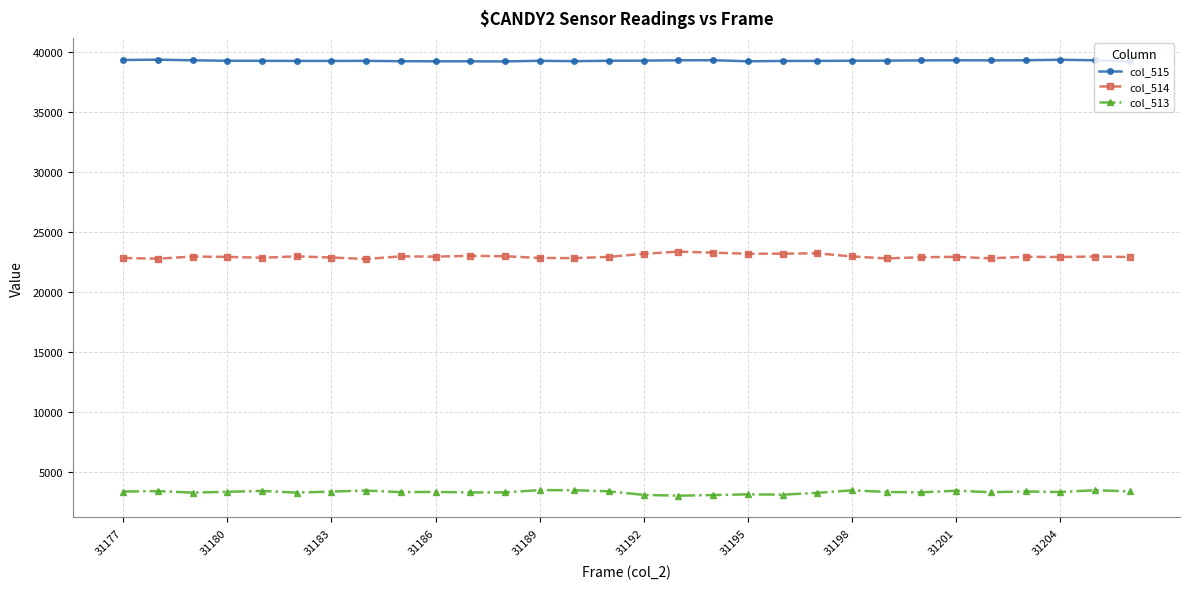

Which series has the largest total across all categories?

col_515